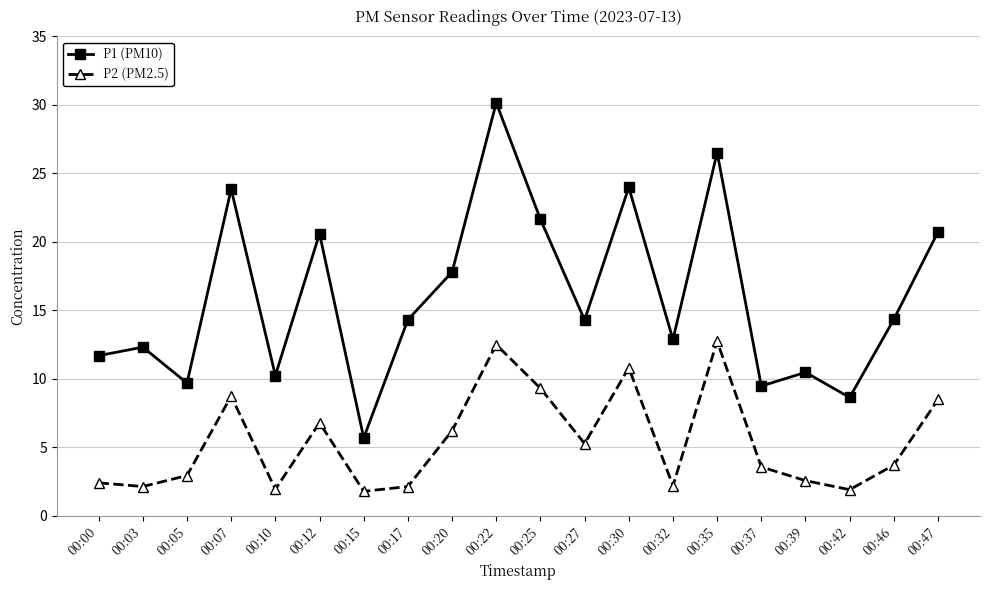

What is the difference between the second highest and minimum values in the P1 (PM10) series?

20.8